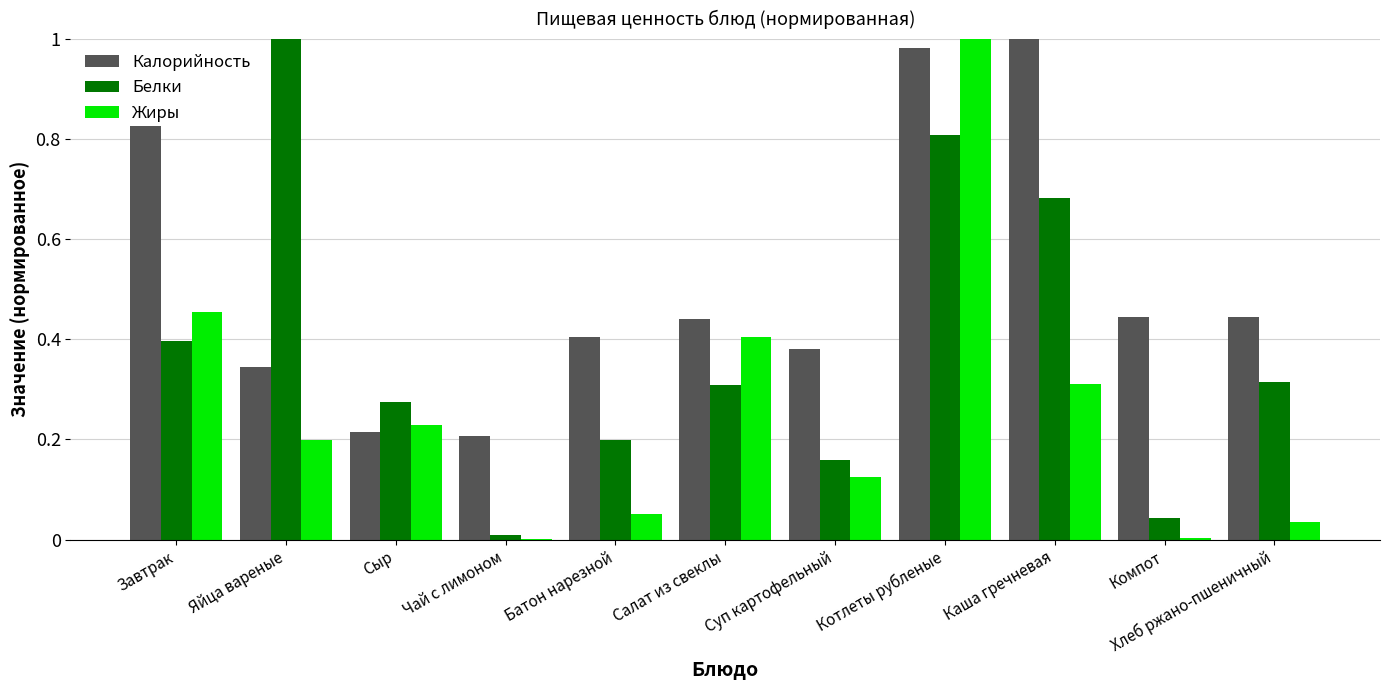

What is the sum of all Белки values?

4.2